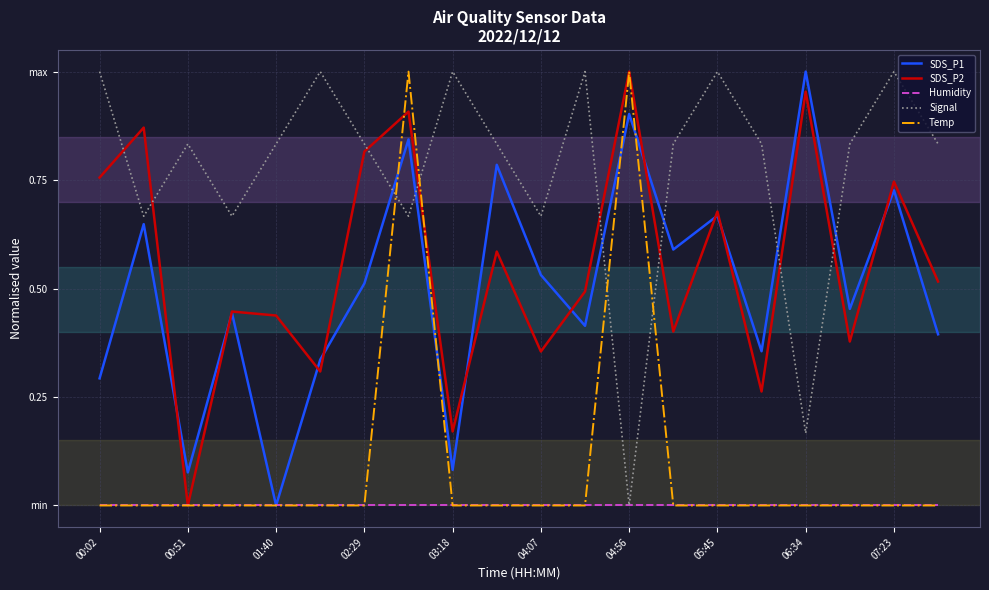

Reading left to right, transcribe all the data shown in this chart.

SDS_P1: 0.3	0.6	0.1	0.4	0.0	0.3	0.5	0.8	0.1	0.8	0.5	0.4	0.9	0.6	0.7	0.4	1.0	0.5	0.7	0.4
SDS_P2: 0.8	0.9	0.0	0.4	0.4	0.3	0.8	0.9	0.2	0.6	0.4	0.5	1.0	0.4	0.7	0.3	1.0	0.4	0.7	0.5
Humidity: 0.0	0.0	0.0	0.0	0.0	0.0	0.0	0.0	0.0	0.0	0.0	0.0	0.0	0.0	0.0	0.0	0.0	0.0	0.0	0.0
Signal: 1.0	0.7	0.8	0.7	0.8	1.0	0.8	0.7	1.0	0.8	0.7	1.0	0.0	0.8	1.0	0.8	0.2	0.8	1.0	0.8
Temp: 0.0	0.0	0.0	0.0	0.0	0.0	0.0	1.0	0.0	0.0	0.0	0.0	1.0	0.0	0.0	0.0	0.0	0.0	0.0	0.0